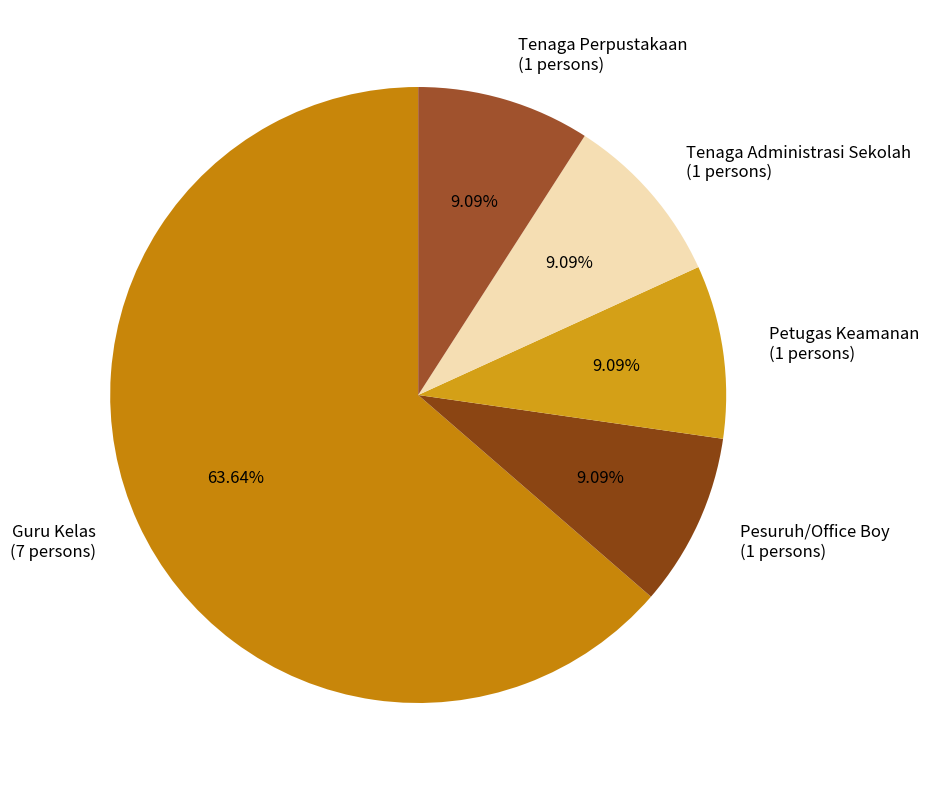

What is the total percentage of Guru Kelas and Pesuruh/Office Boy?

72.7%